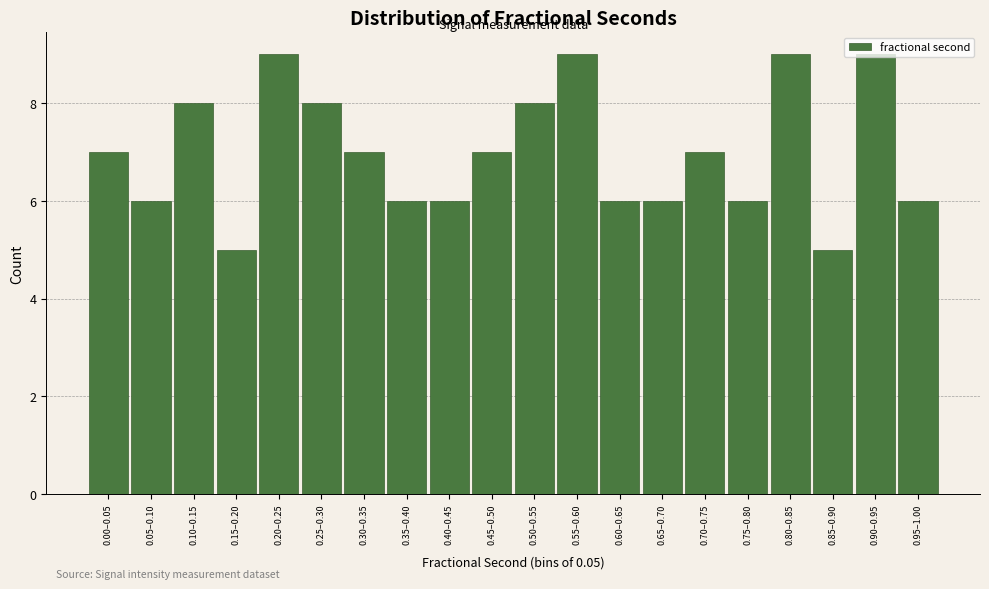

True or false: the data shows 6 at 0.65–0.70.

True